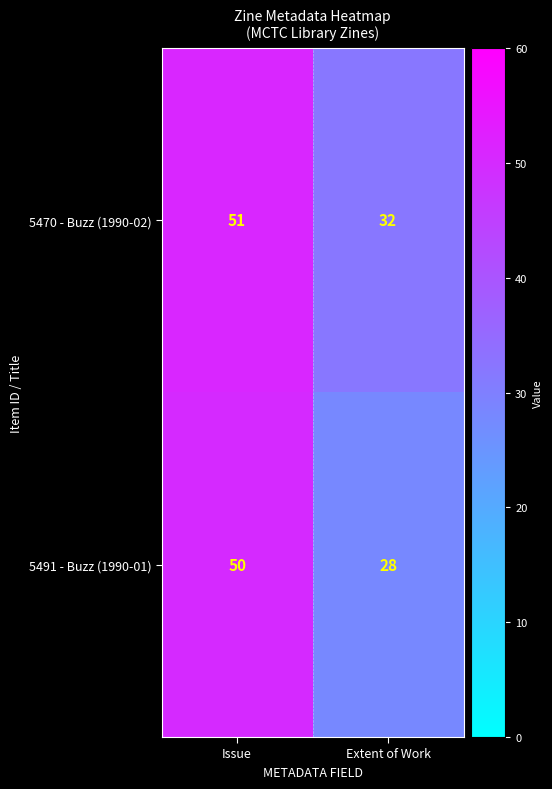

Which series has the largest total across all categories?

5470 - Buzz (1990-02)